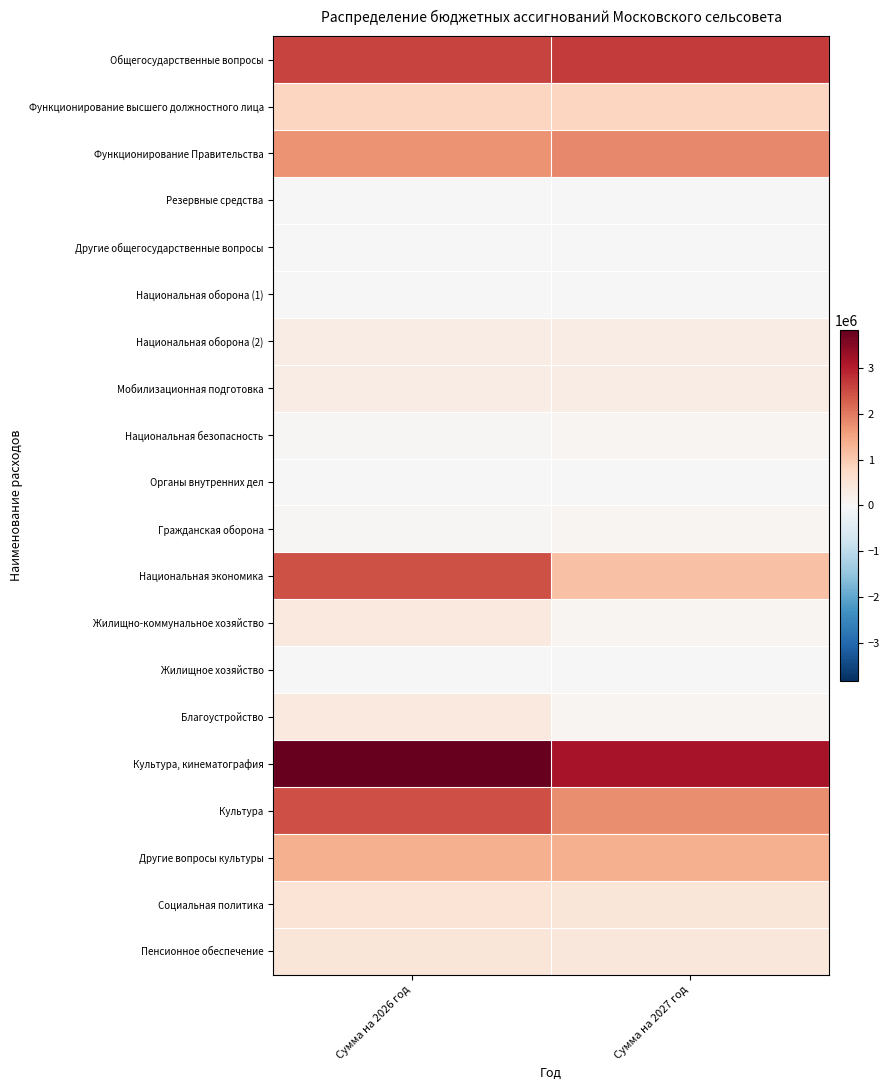

How many series are shown in this chart?

20